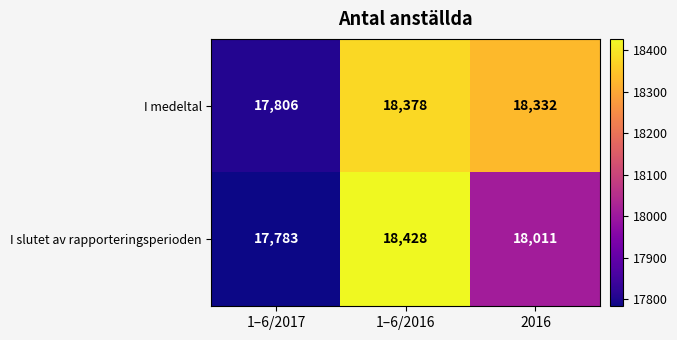

At how many categories does at least one series exceed 17888?

2